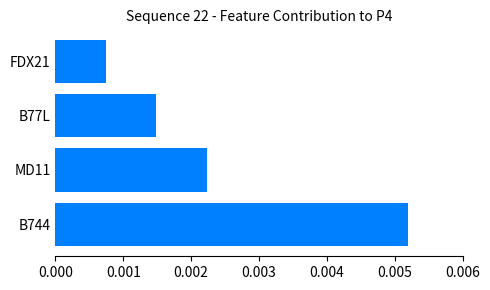

Which has a higher value, MD11 or B77L?

MD11